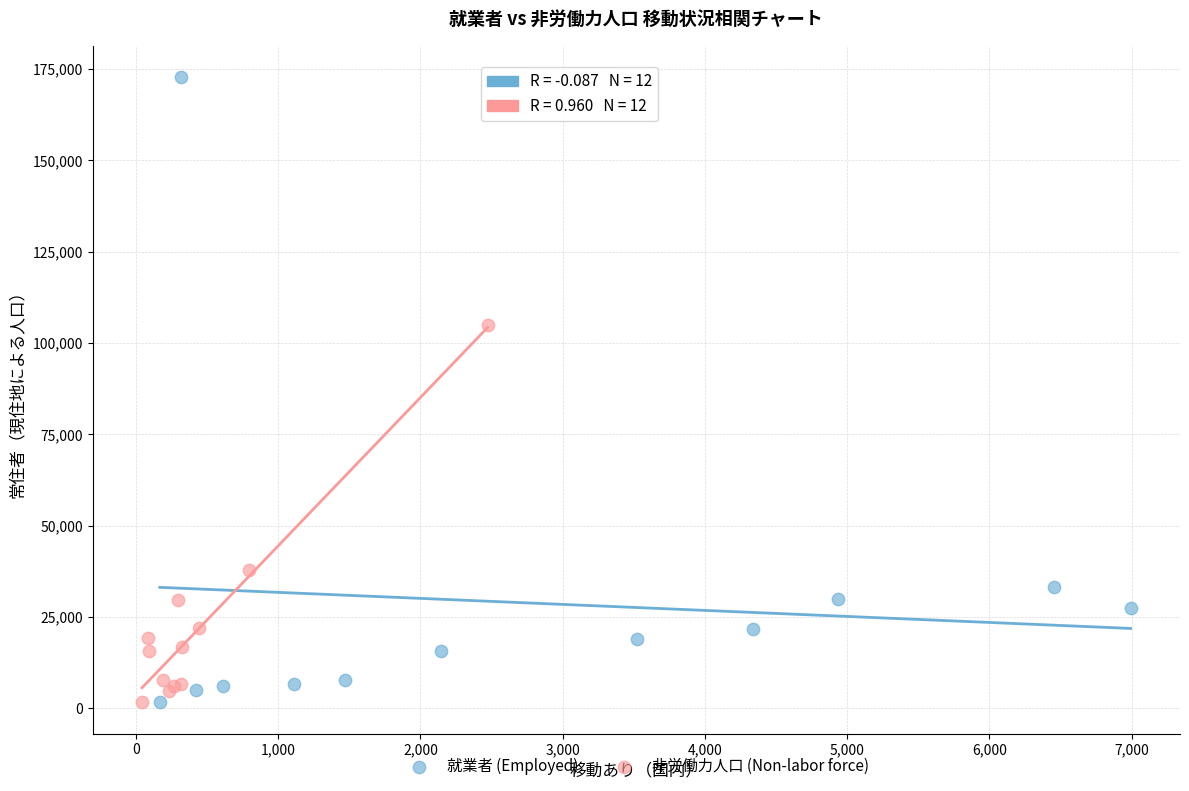

What are all the series names shown in the legend?

就業者 (Employed), 非労働力人口 (Non-labor force)